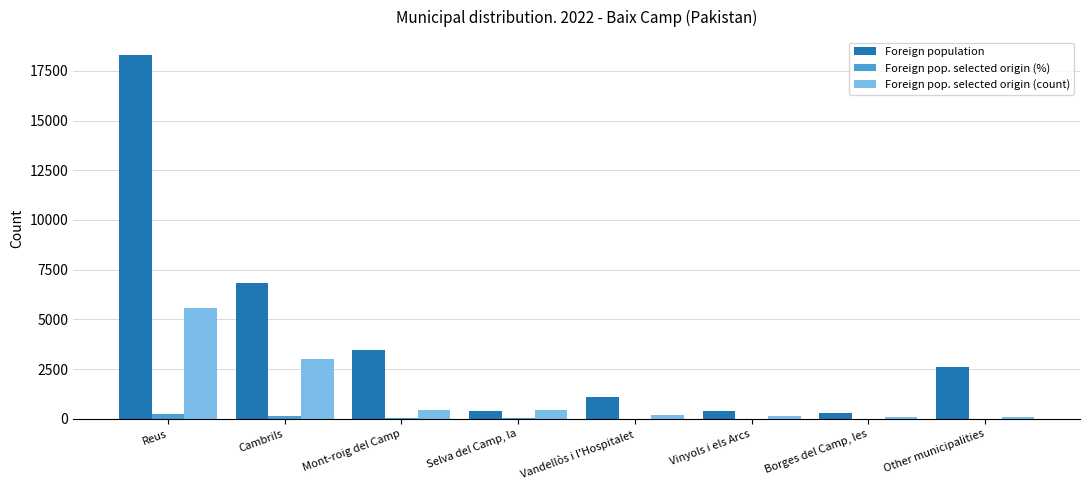

Which series has the largest total across all categories?

Foreign population